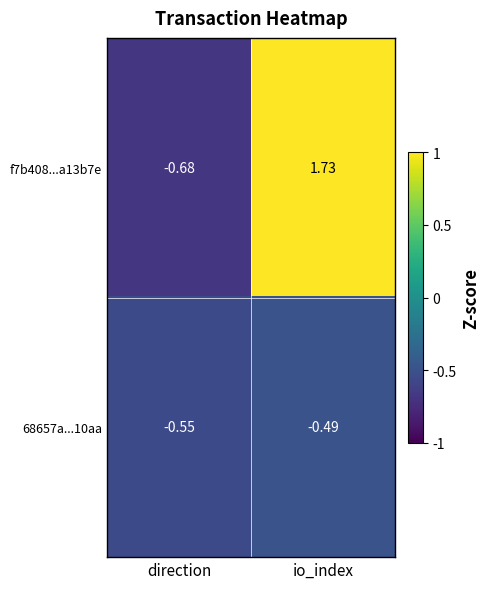

At how many categories does at least one series exceed 0?

1